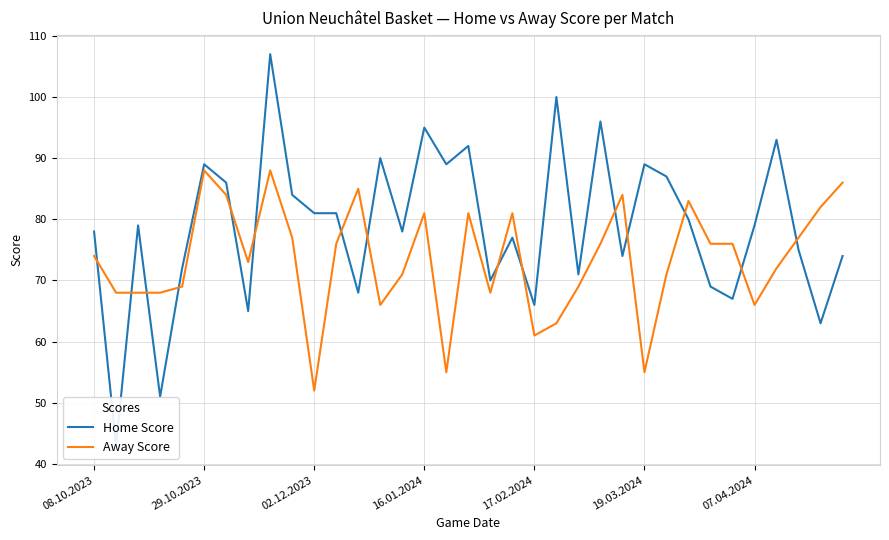

True or false: Away Score has more than 0 interior local peaks.

True